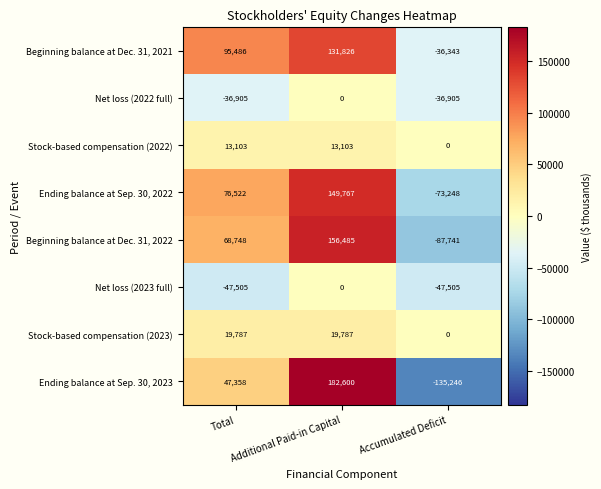

List the labels in order of Ending balance at Sep. 30, 2023 value, smallest first.

Accumulated Deficit, Total, Additional Paid-in Capital